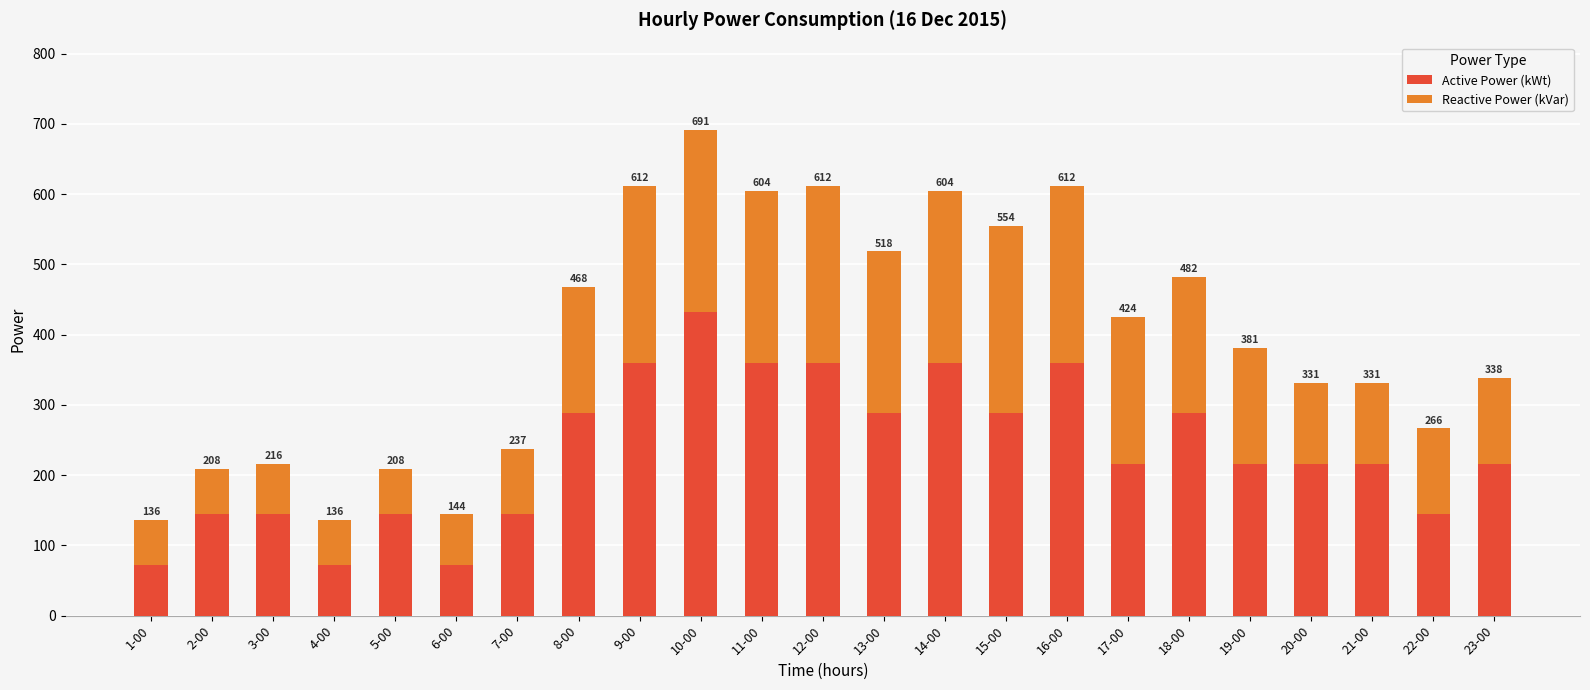

True or false: Reactive Power (kVar) has a value of 100.9 at 5-00.

False